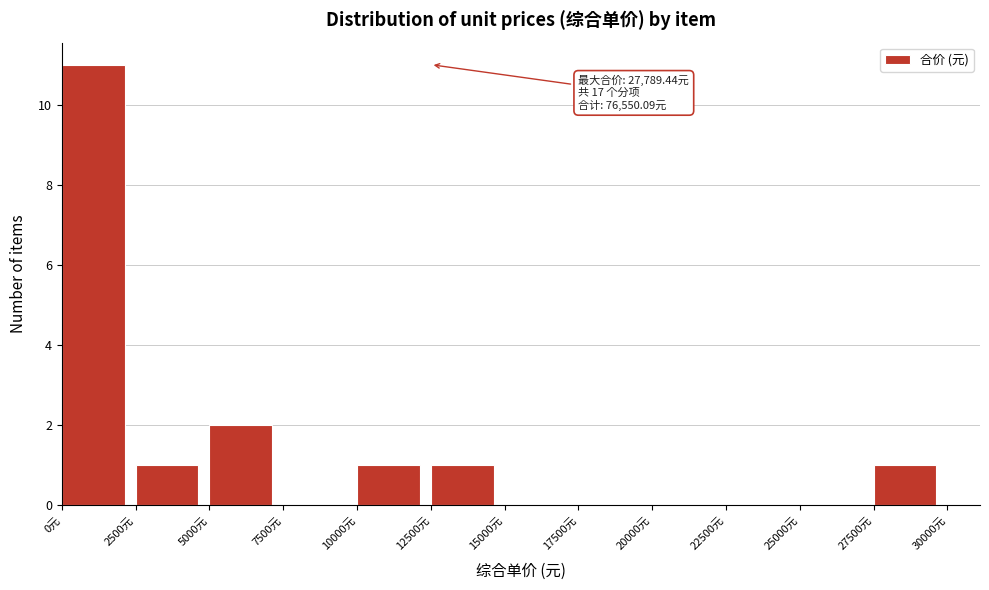

Which range on the x-axis has the tallest bar?

0 to 2500